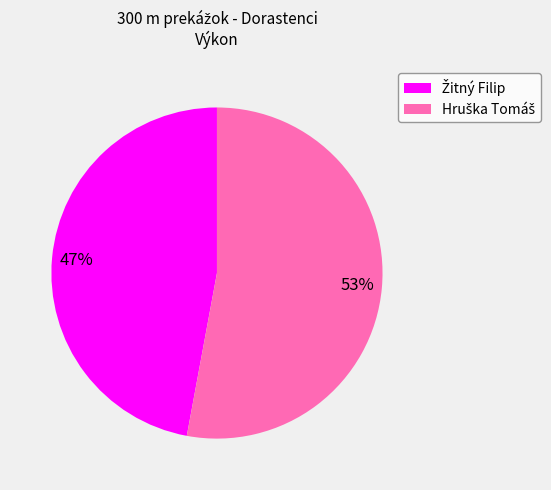

To the nearest percent, what is the difference between the largest and smallest slice percentages?

6%